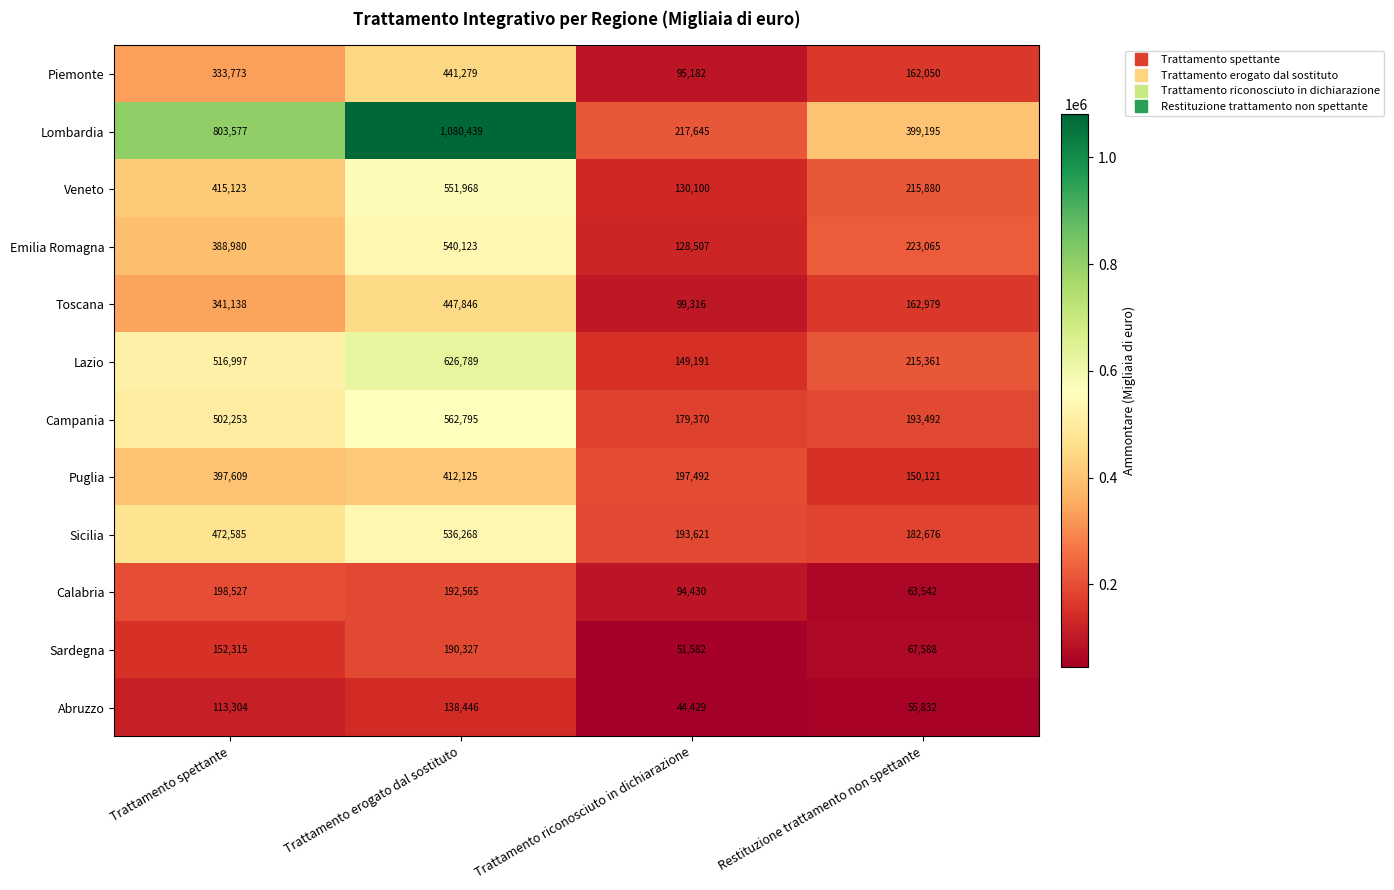

Count the number of categories in the chart.

4